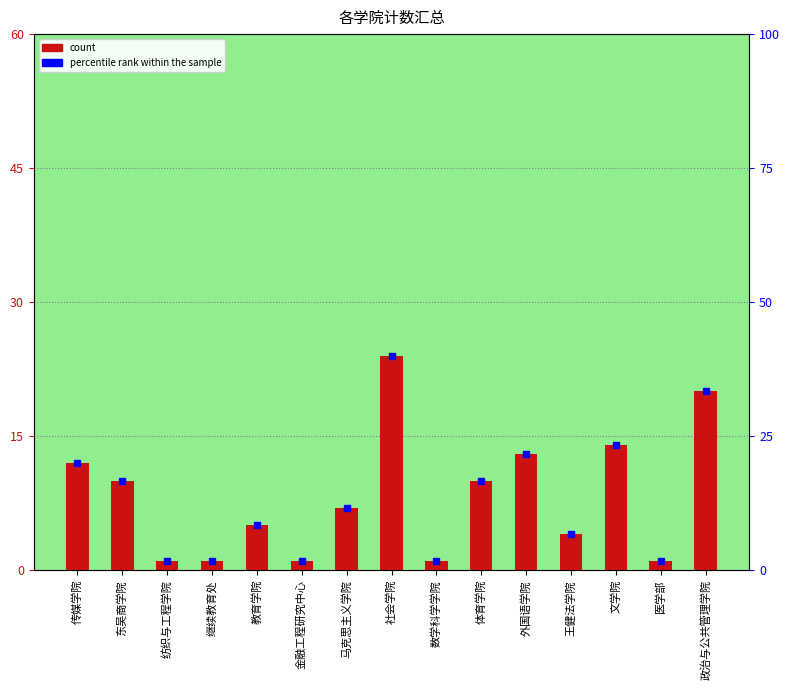

What is the difference between the maximum and minimum values?

23